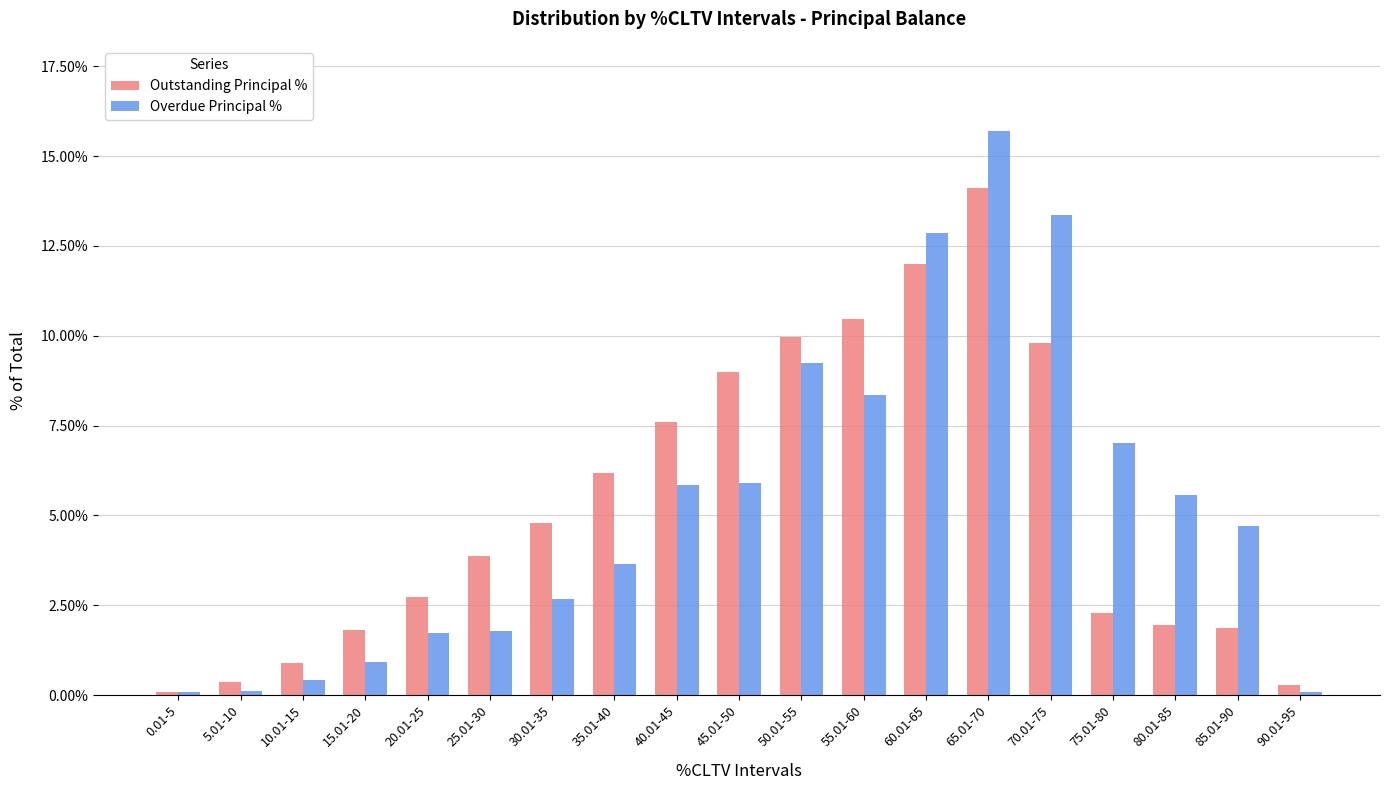

What are all the series names shown in the legend?

Outstanding Principal %, Overdue Principal %